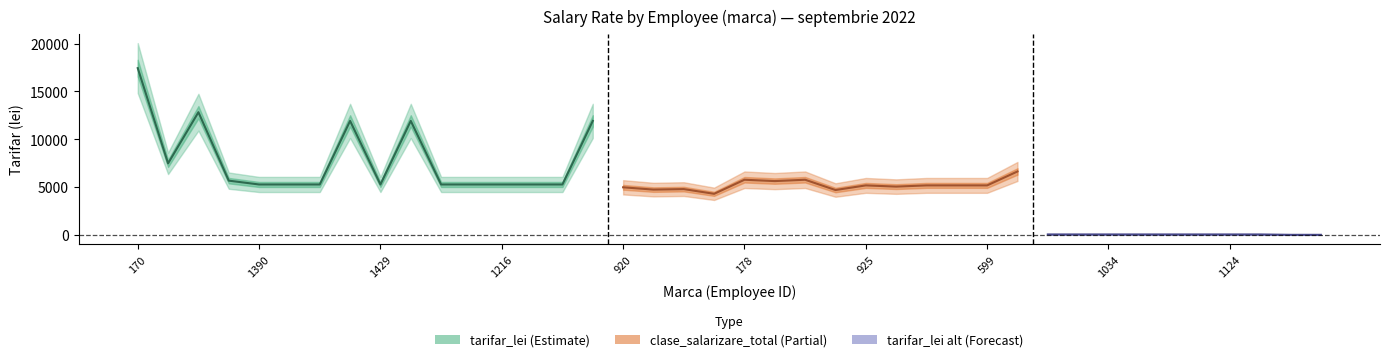

True or false: clase_salarizare_total and marca intersect in this chart.

False